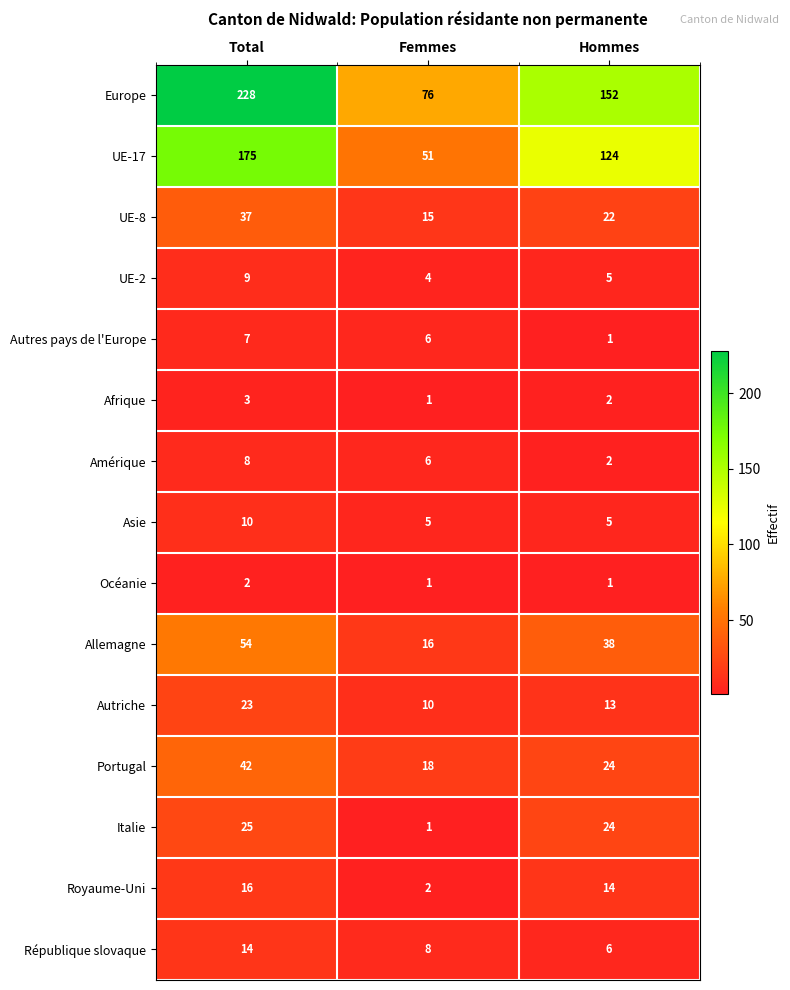

The Royaume-Uni series shows 16 at Total. True or false?

True